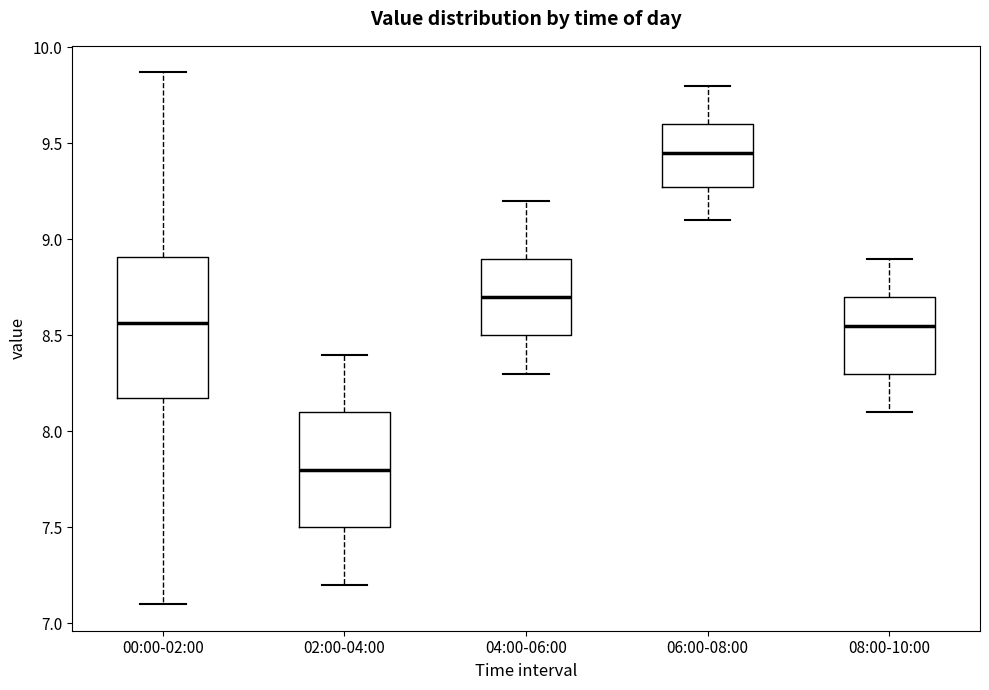

Which box's median line is the lowest?

02:00-04:00